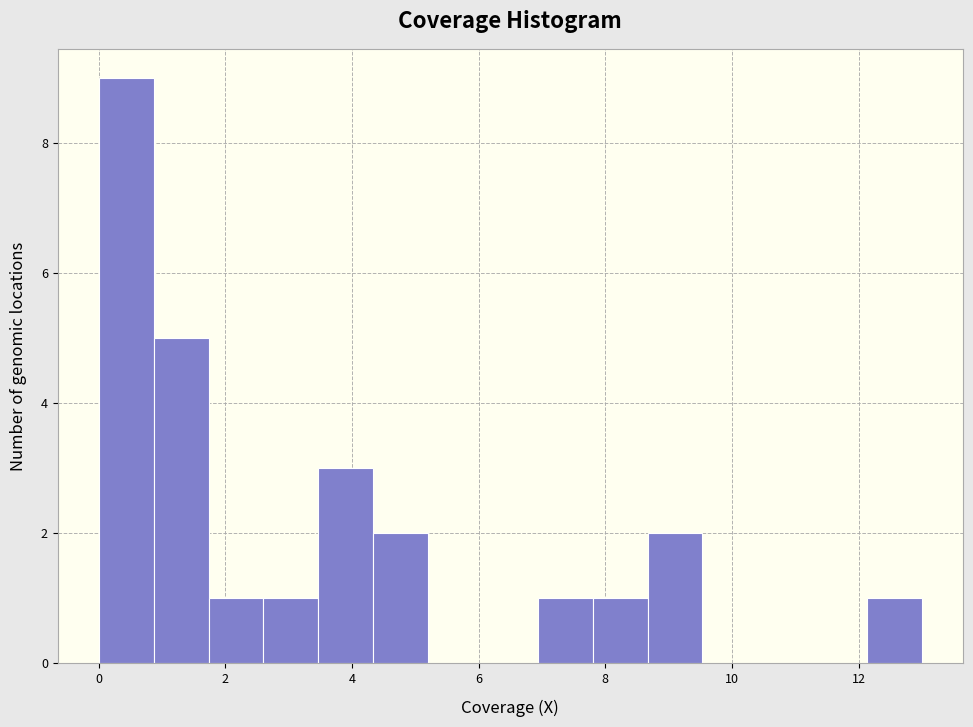

Reading left to right, list every bar in this chart as the range it spans on the x-axis followed by its height. Neither the bar edges nor the heights are printed on the chart, so give them approximately, as read against the axes.

0.0 to 0.8: 9
0.8 to 1.8: 5
1.8 to 2.6: 1
2.6 to 3.4: 1
3.4 to 4.4: 3
4.4 to 5.2: 2
5.2 to 6.0: 0
6.0 to 7.0: 0
7.0 to 7.8: 1
7.8 to 8.6: 1
8.6 to 9.6: 2
9.6 to 10.4: 0
10.4 to 11.2: 0
11.2 to 12.2: 0
12.2 to 13.0: 1